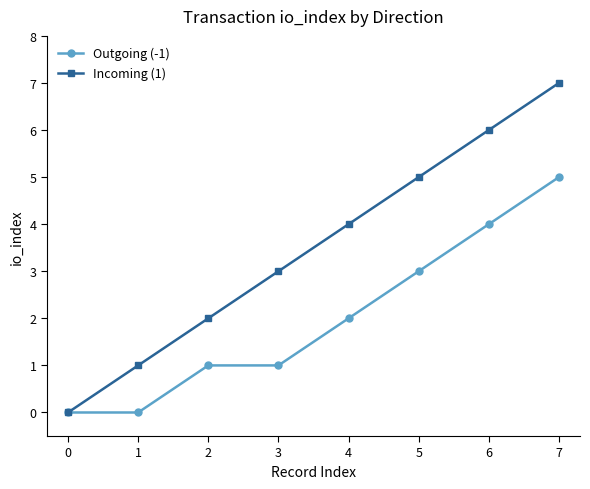

How many Outgoing (-1) values are between 1 and 4?

5